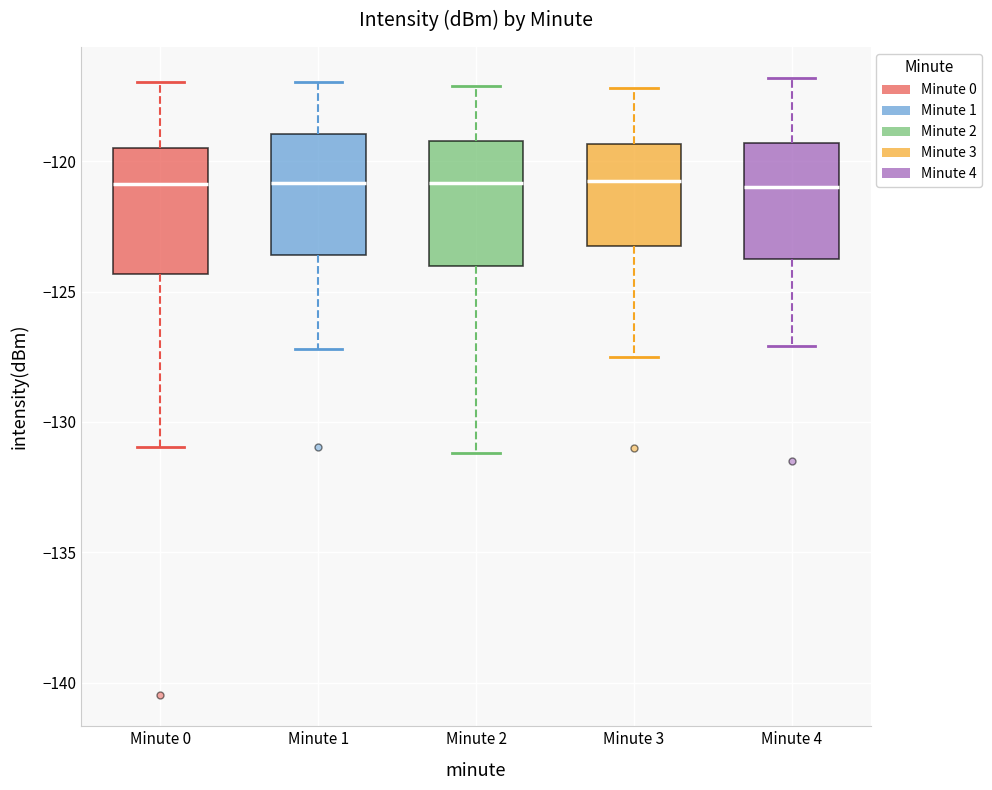

Where does the median line of the box for Minute 4 sit on the y-axis? The values are not printed on the chart, so give them approximately, as read against the axis.

-121.0